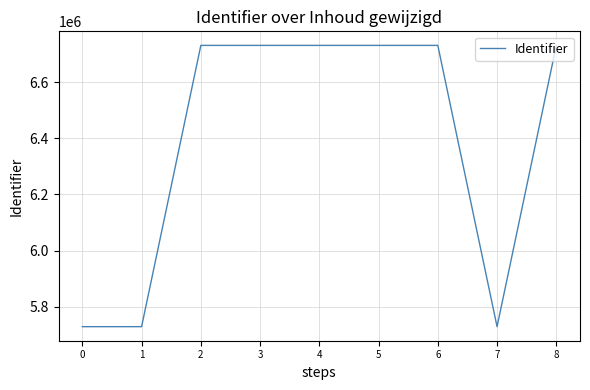

How many lines are shown in the chart?

1